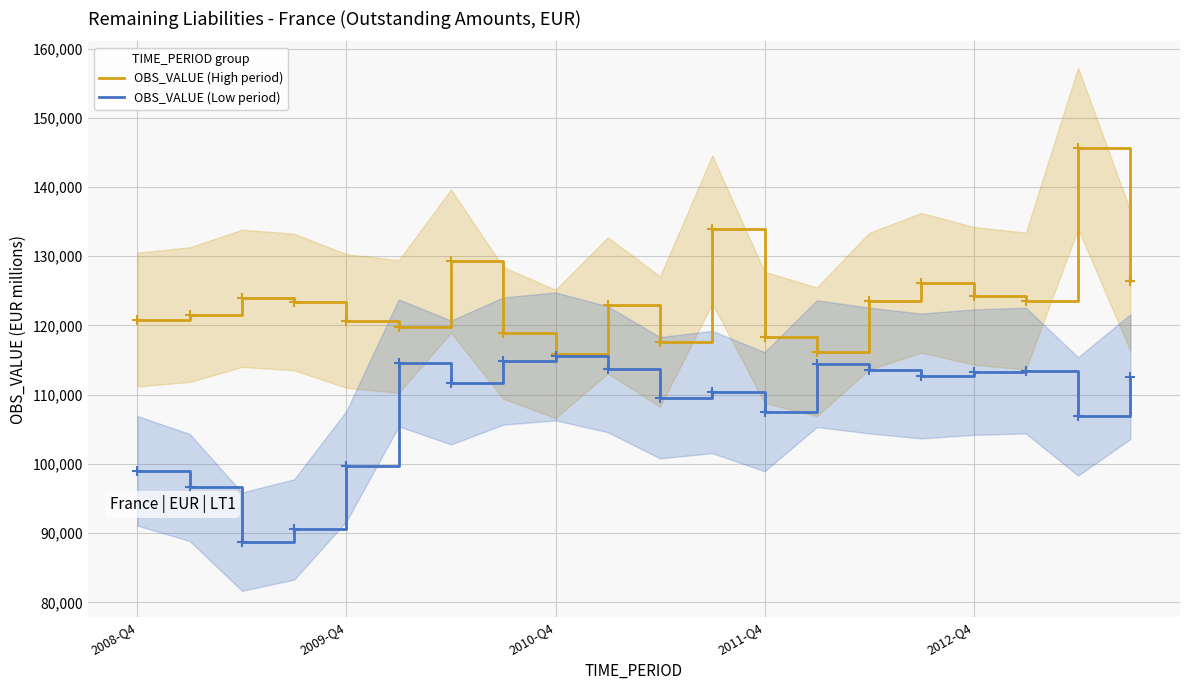

How many lines are shown in the chart?

2